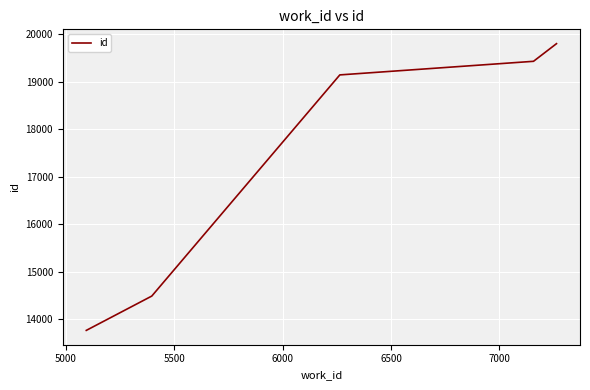

True or false: there are more than 2 points higher than both neighbors.

False